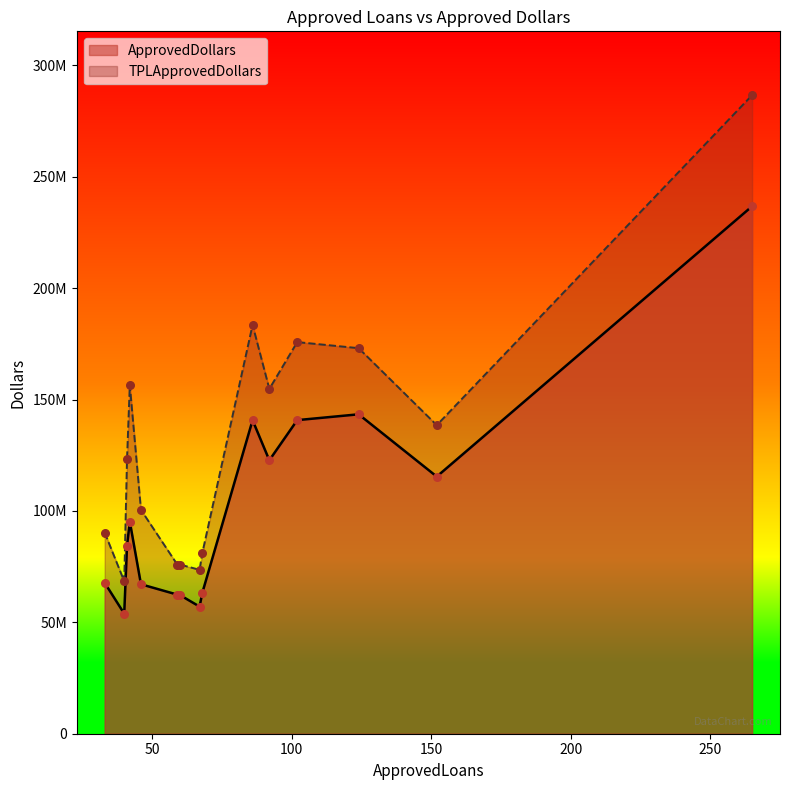

At which category is the sum across all series the highest?

265